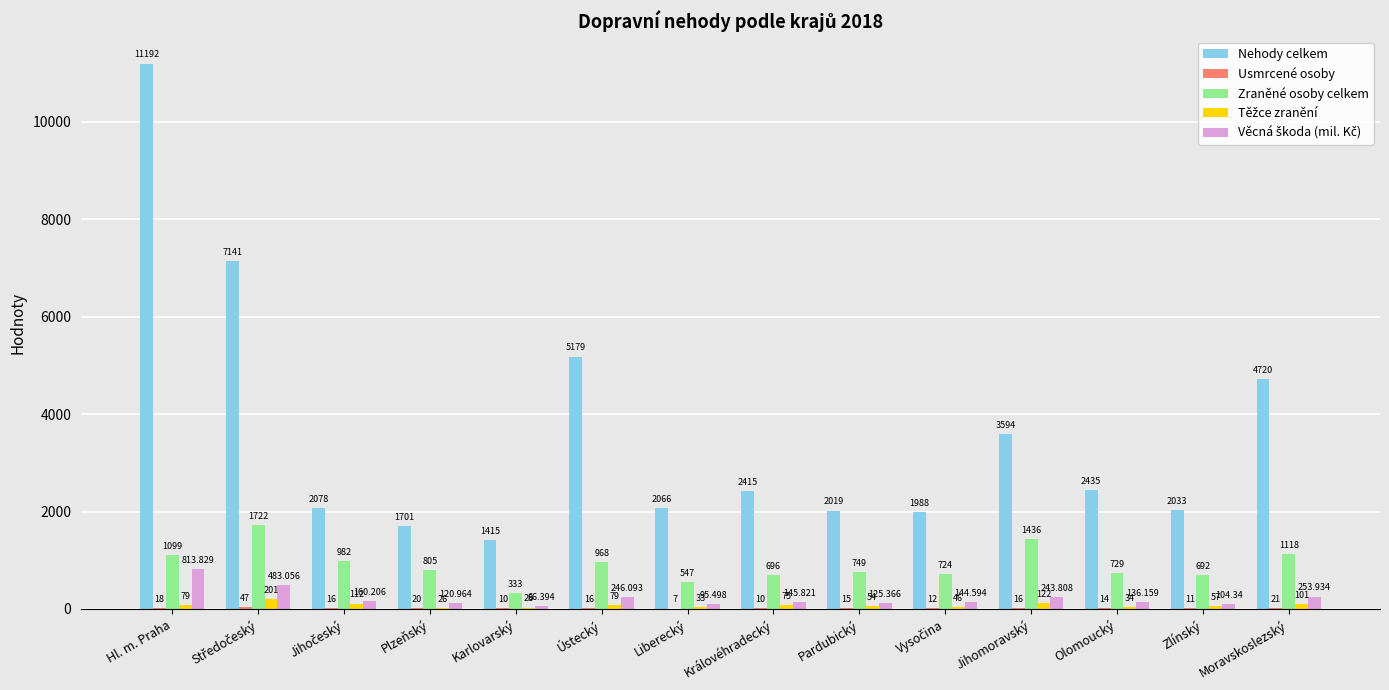

At which category is the sum across all series the highest?

Hl. m. Praha